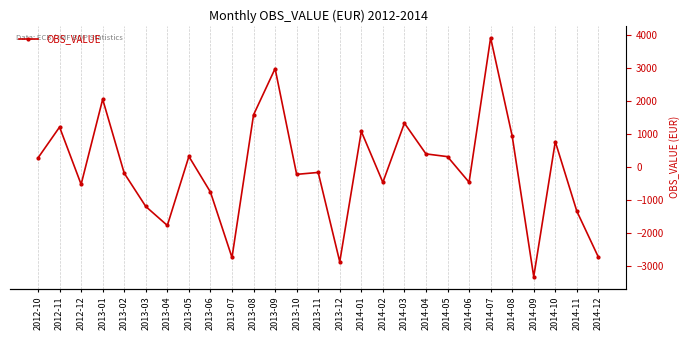

What position from the right is 2013-10?

15